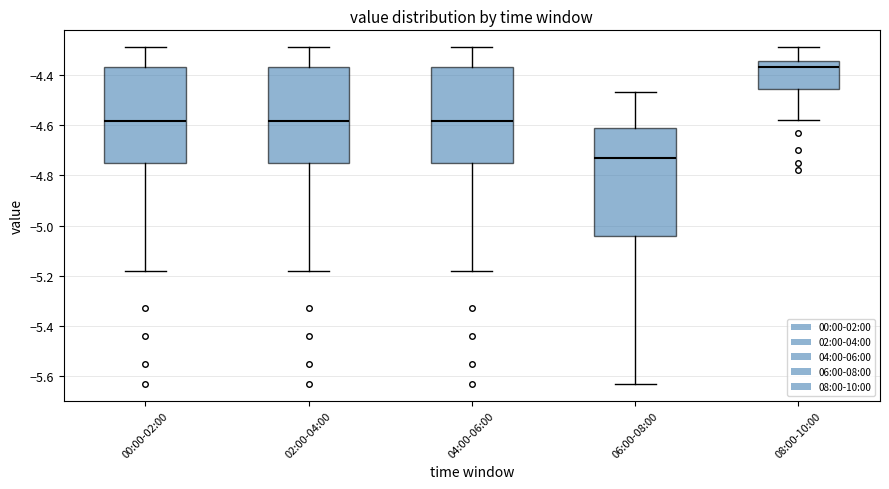

Where does the median line of the box for 02:00-04:00 sit on the y-axis? The values are not printed on the chart, so give them approximately, as read against the axis.

-4.58